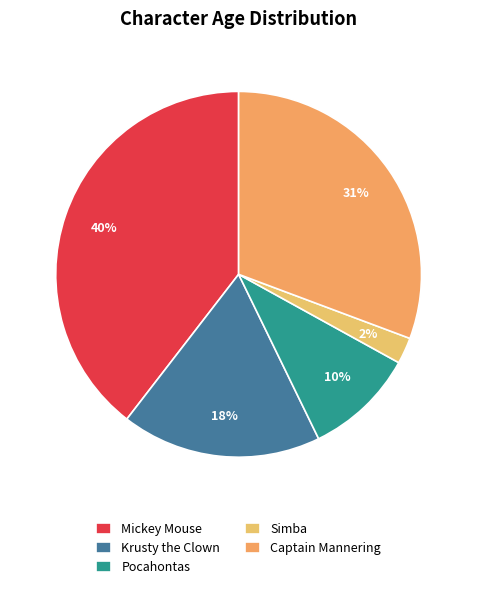

What percentage is the Captain Mannering slice, to the nearest percent?

31%